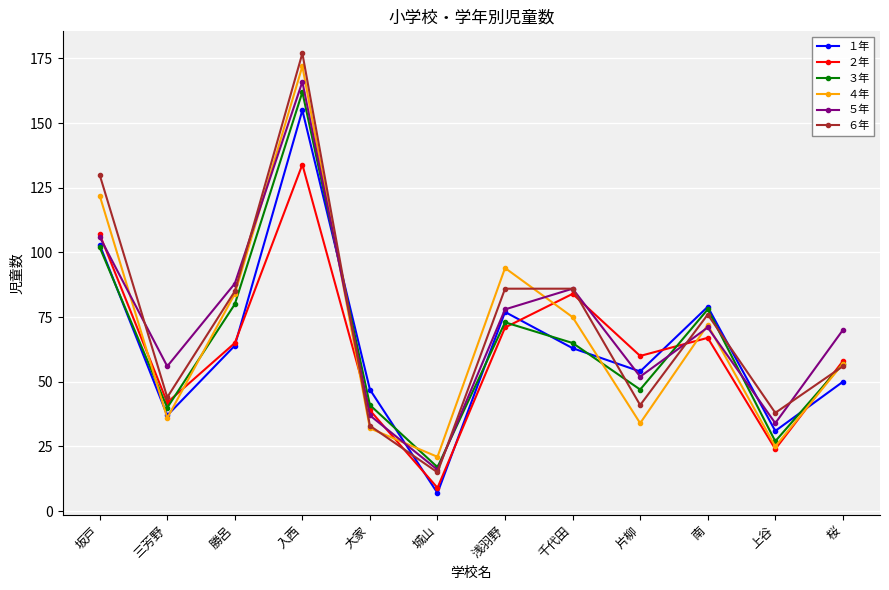

What is the difference between the ２年 values at 坂戸 and 大家?

68